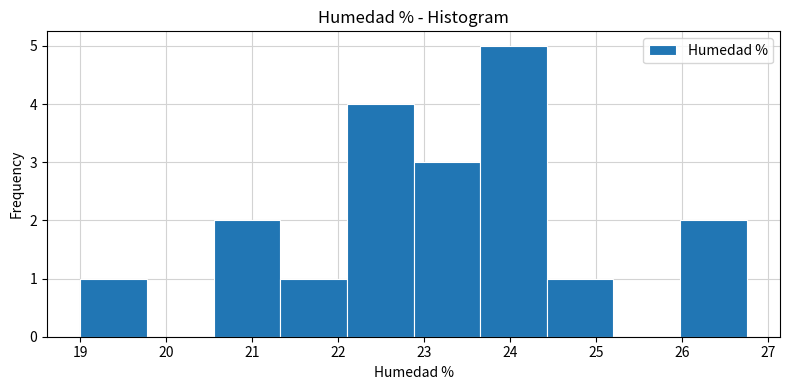

What is the height of the bar covering 20.6 to 21.3 on the x-axis? Neither the bar edges nor the heights are printed on the chart, so give them approximately, as read against the axes.

2